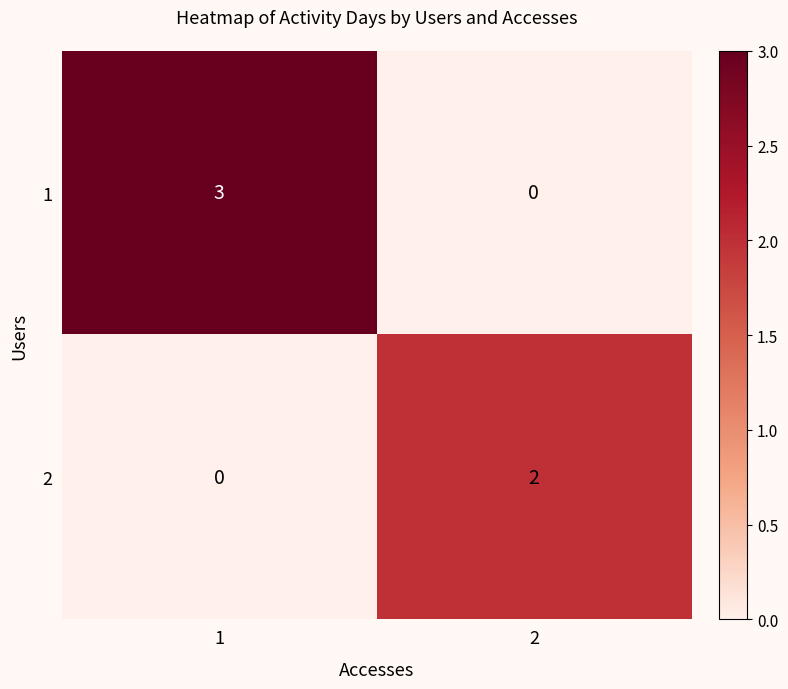

How many distinct data groups are displayed?

2